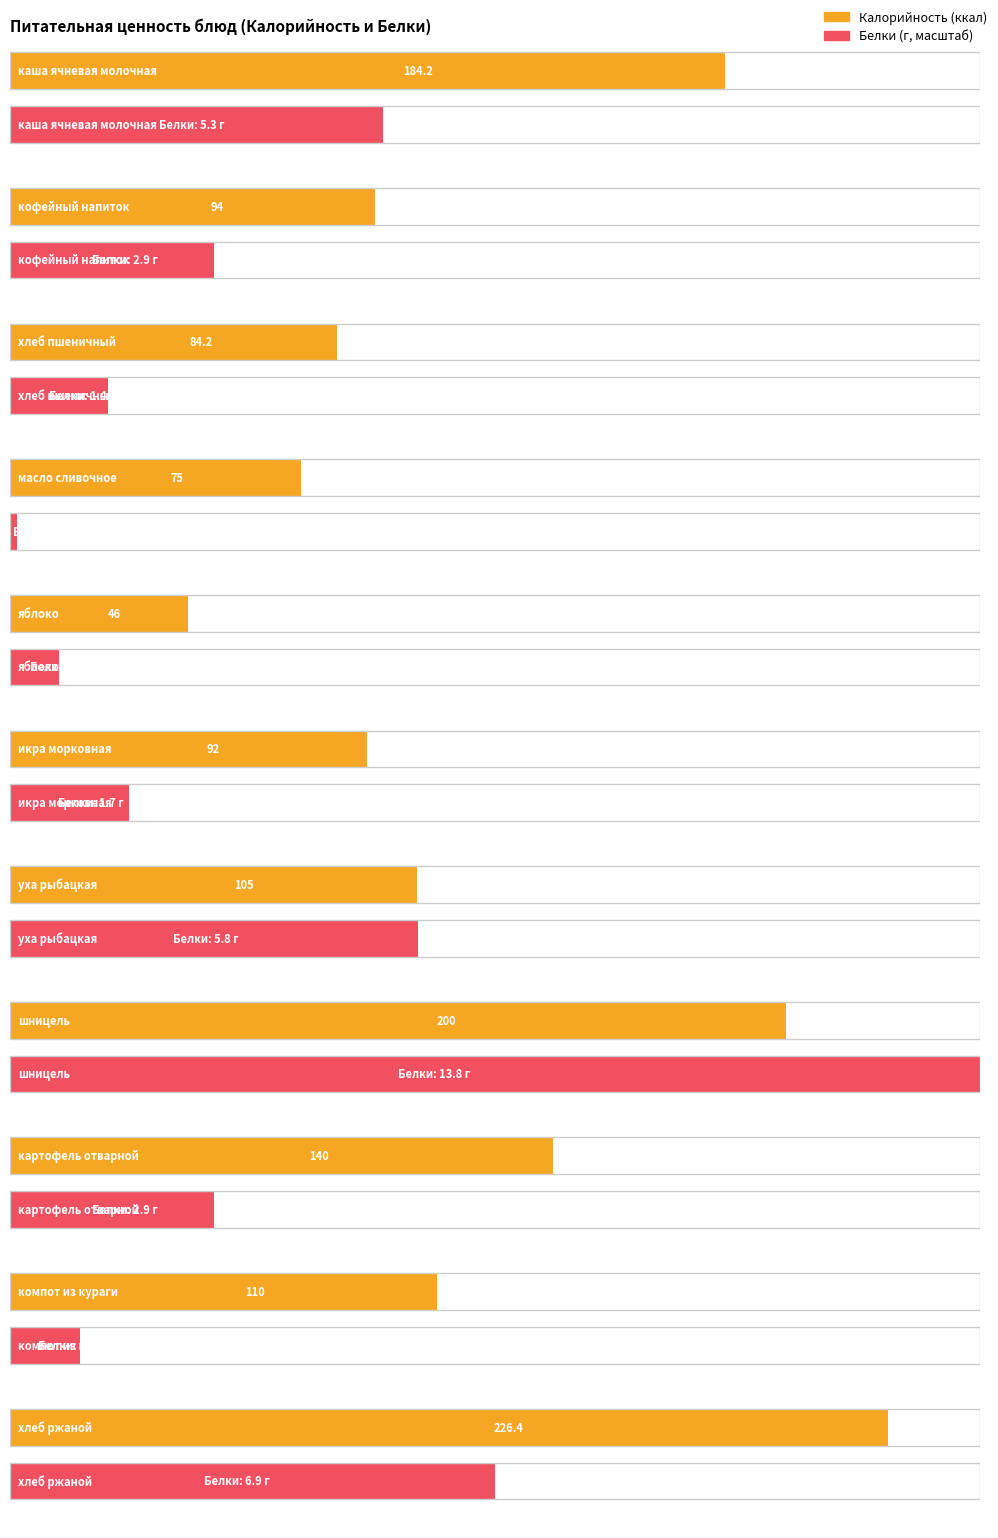

Is the value of Калорийность at картофель отварной greater than the value of Белки at яблоко?

Yes